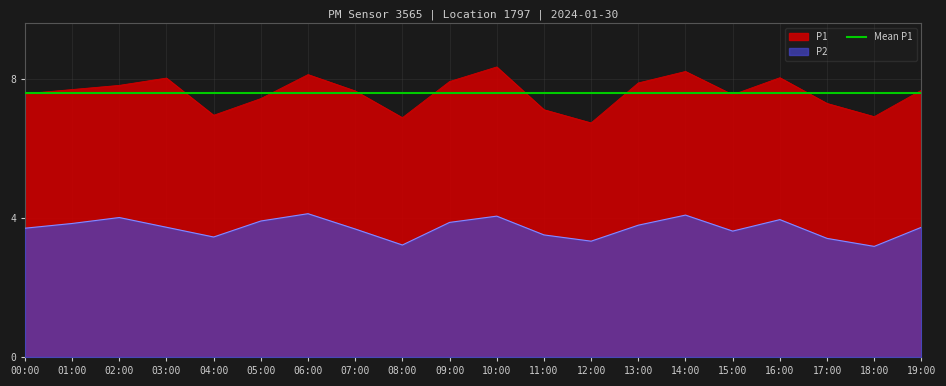

Which series has the largest total across all categories?

P1